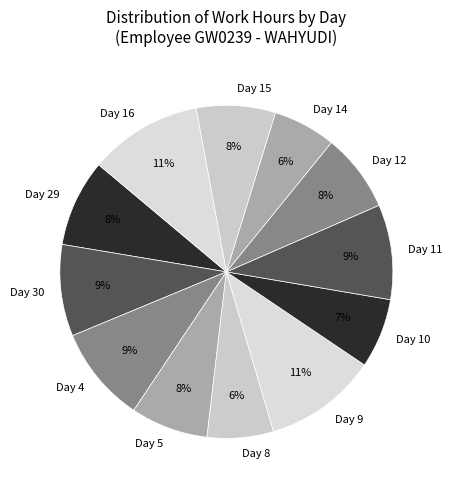

Does Day 9 represent more than half of the total?

No